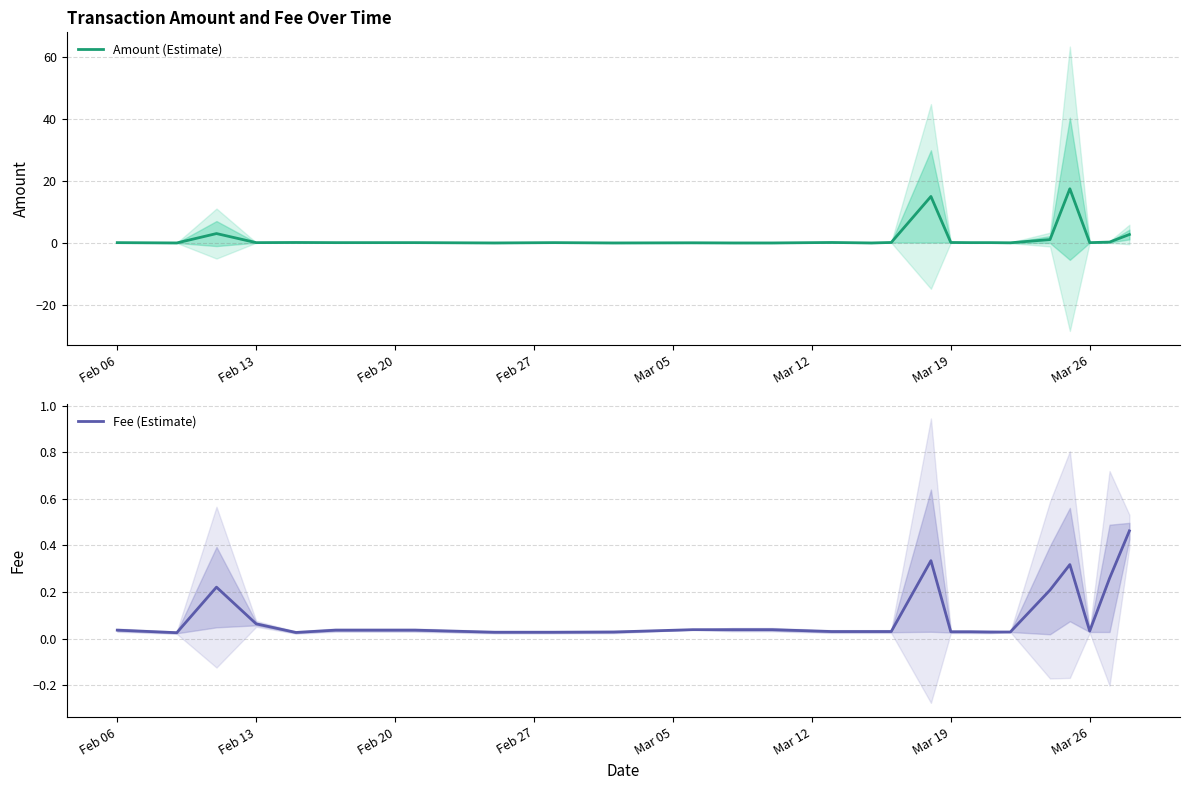

What is the average value of the Amount (Estimate) series?

1.7